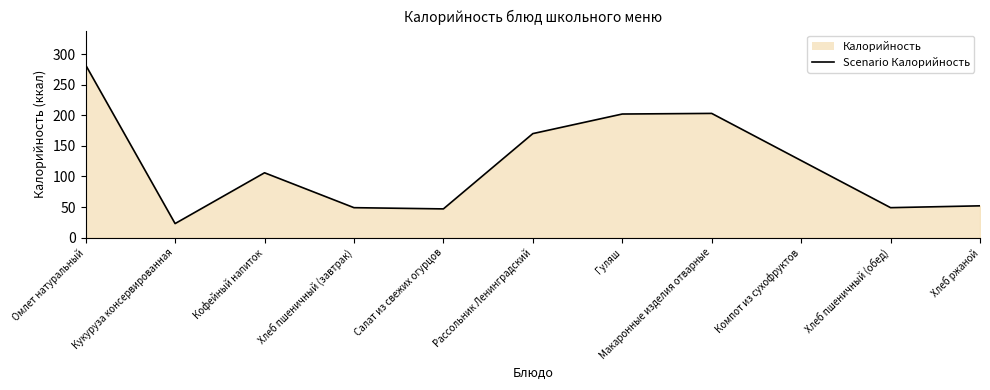

Rank the categories by value from lowest to highest.

Кукуруза консервированная, Салат из свежих огурцов, Хлеб пшеничный (завтрак), Хлеб пшеничный (обед), Хлеб ржаной, Кофейный напиток, Компот из сухофруктов, Рассольник Ленинградский, Гуляш, Макаронные изделия отварные, Омлет натуральный